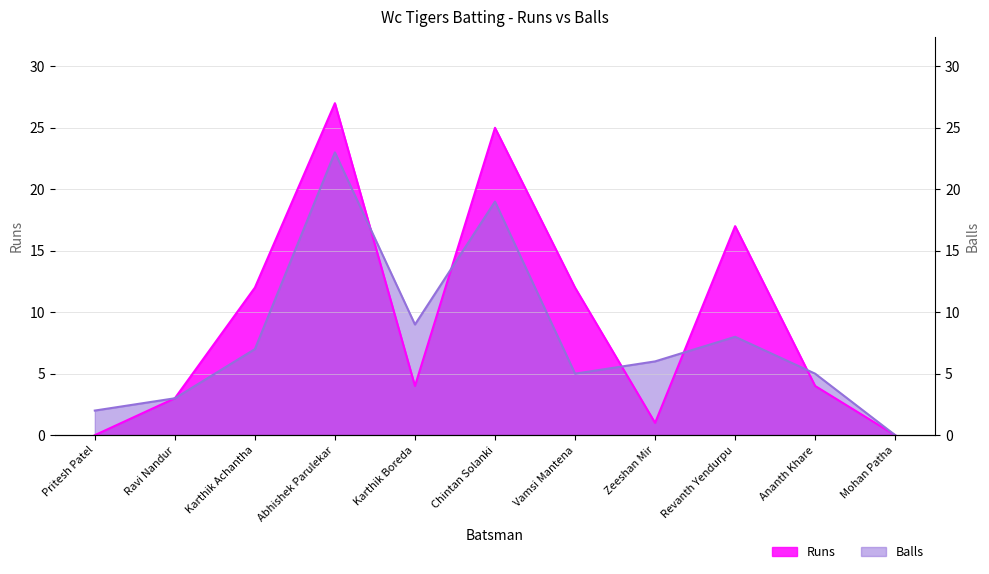

At Zeeshan Mir, list the series in order from largest to smallest.

Balls, Runs